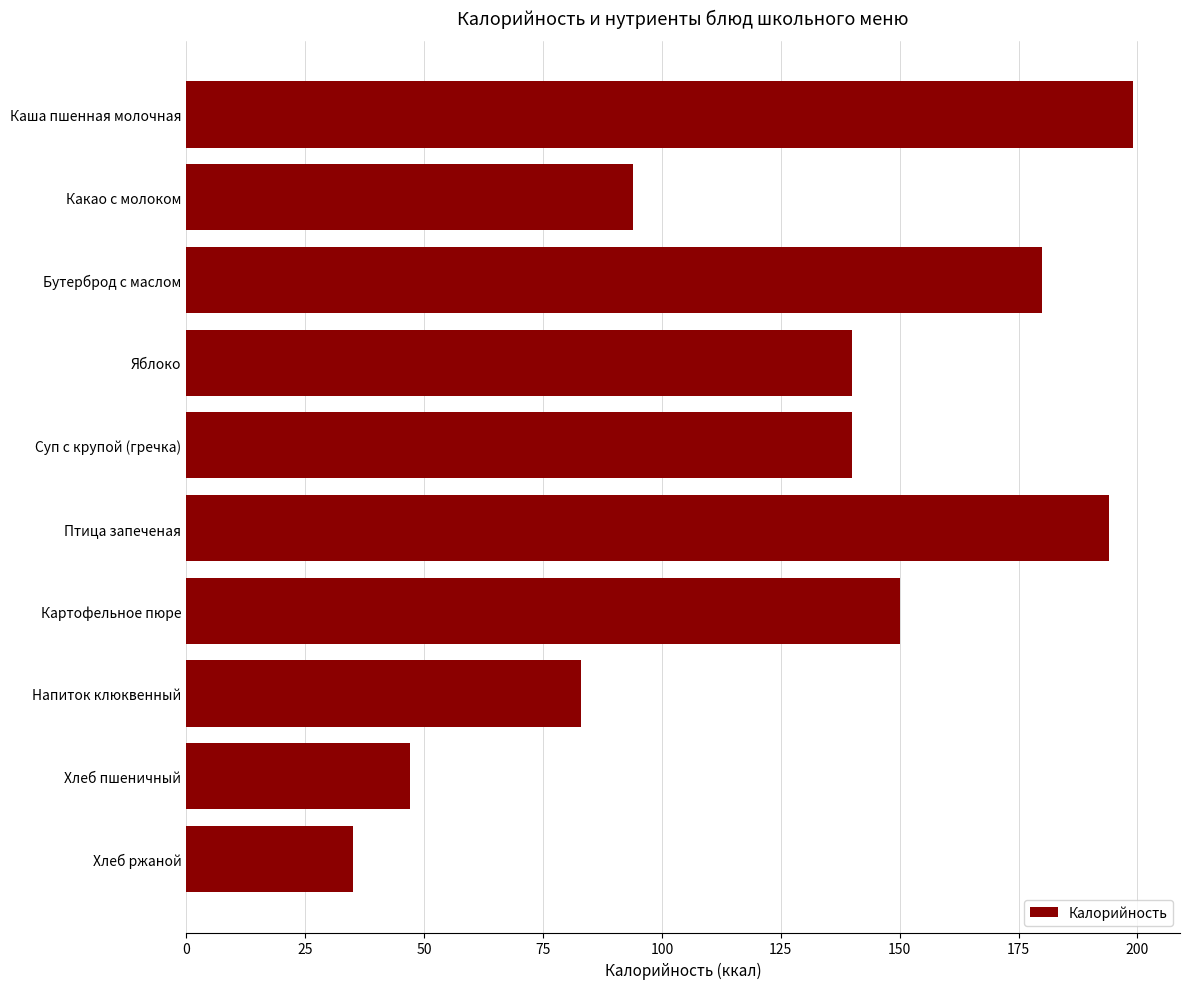

The chart shows a value of 226 at Суп с крупой (гречка). True or false?

False